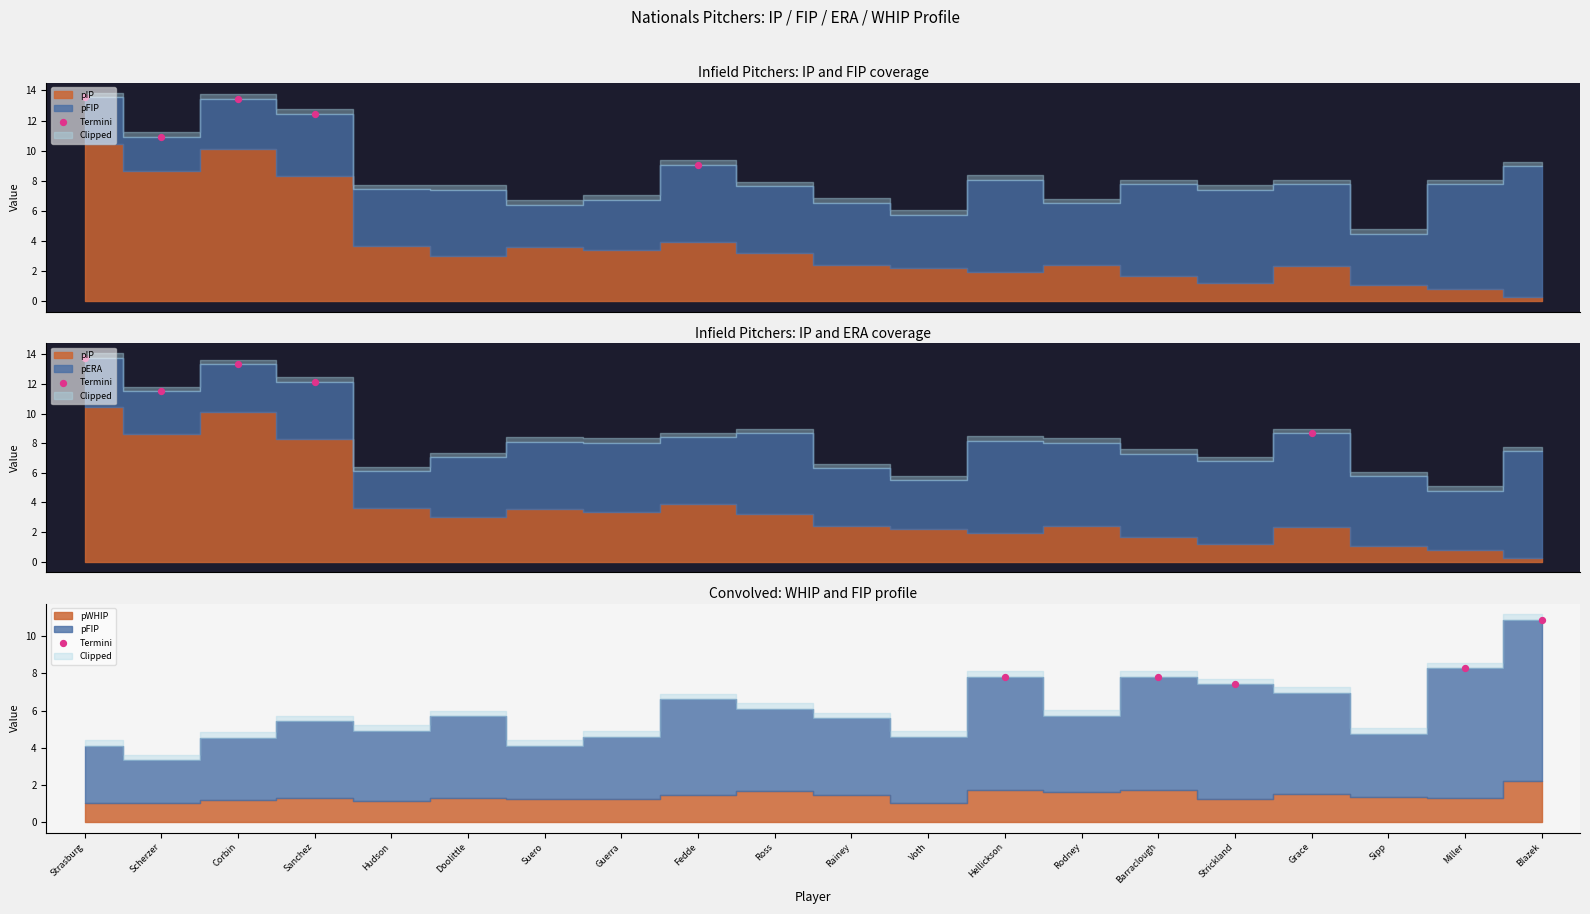

Which has a higher value, Miller or Barraclough?

Miller